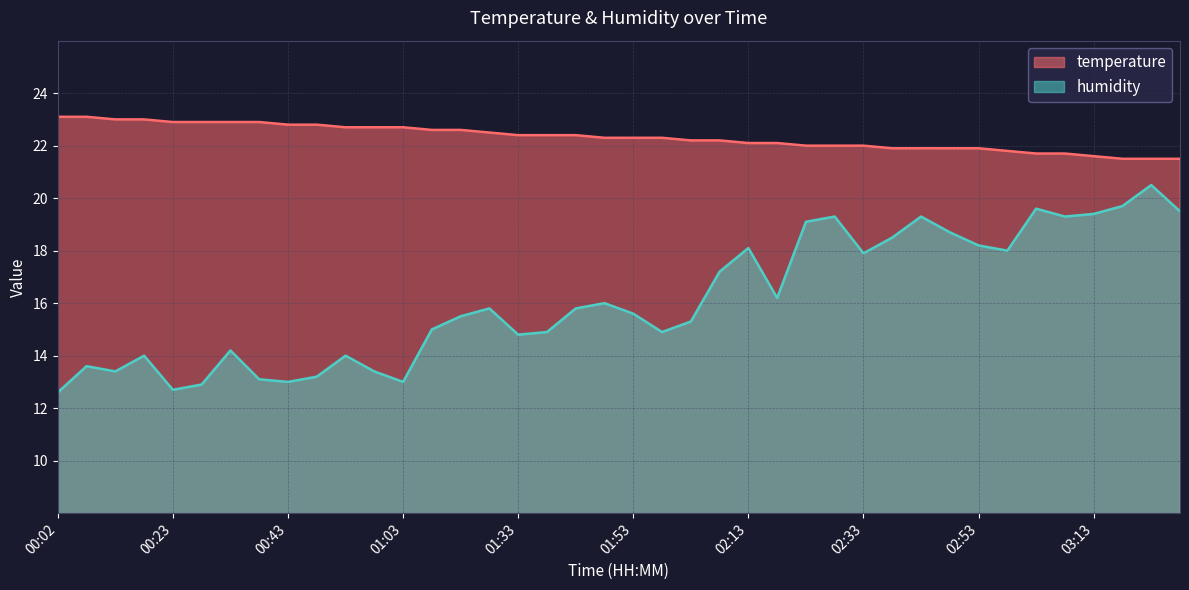

What is the lowest value of the temperature series?

21.5